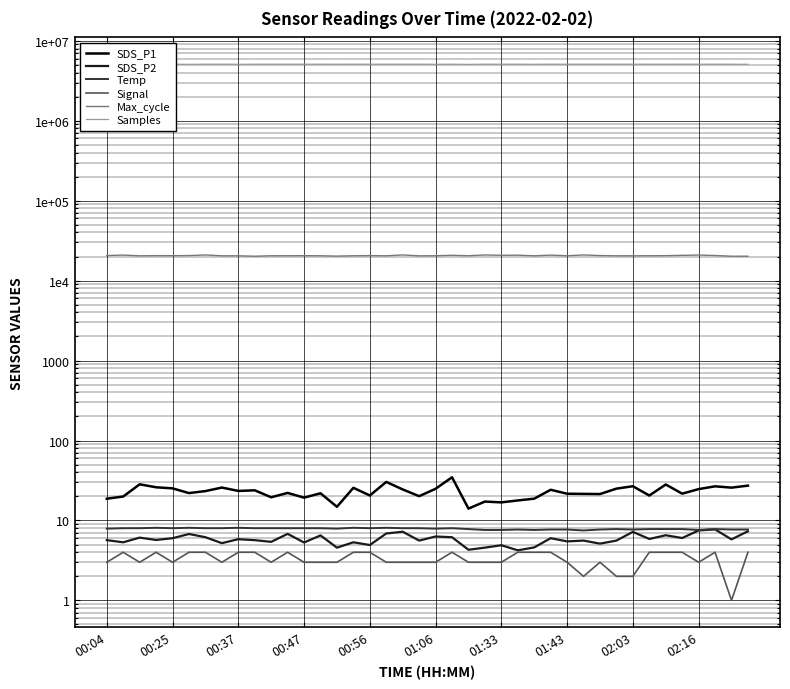

What is the maximum value shown in the chart?

5091109.0